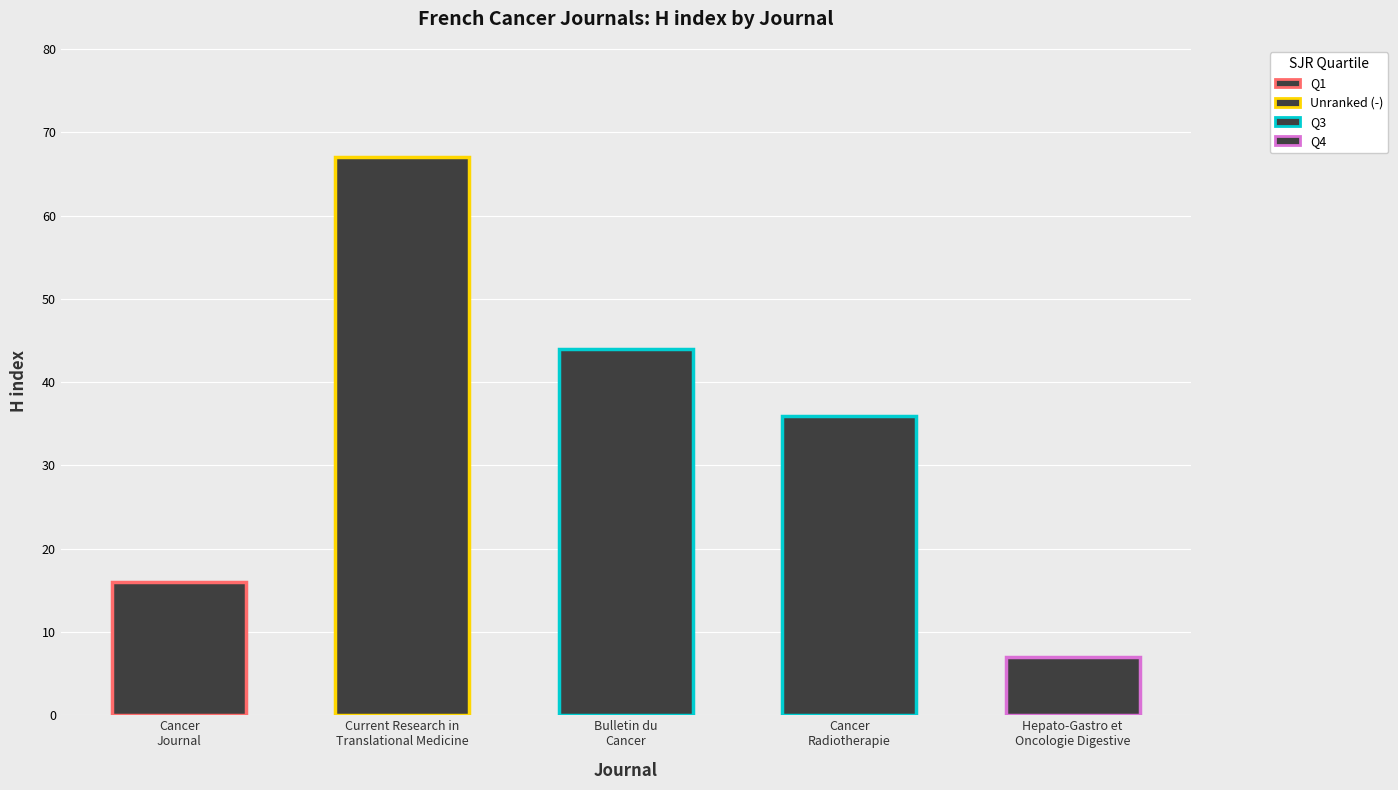

What is the value of the 1st bar from the left?

16